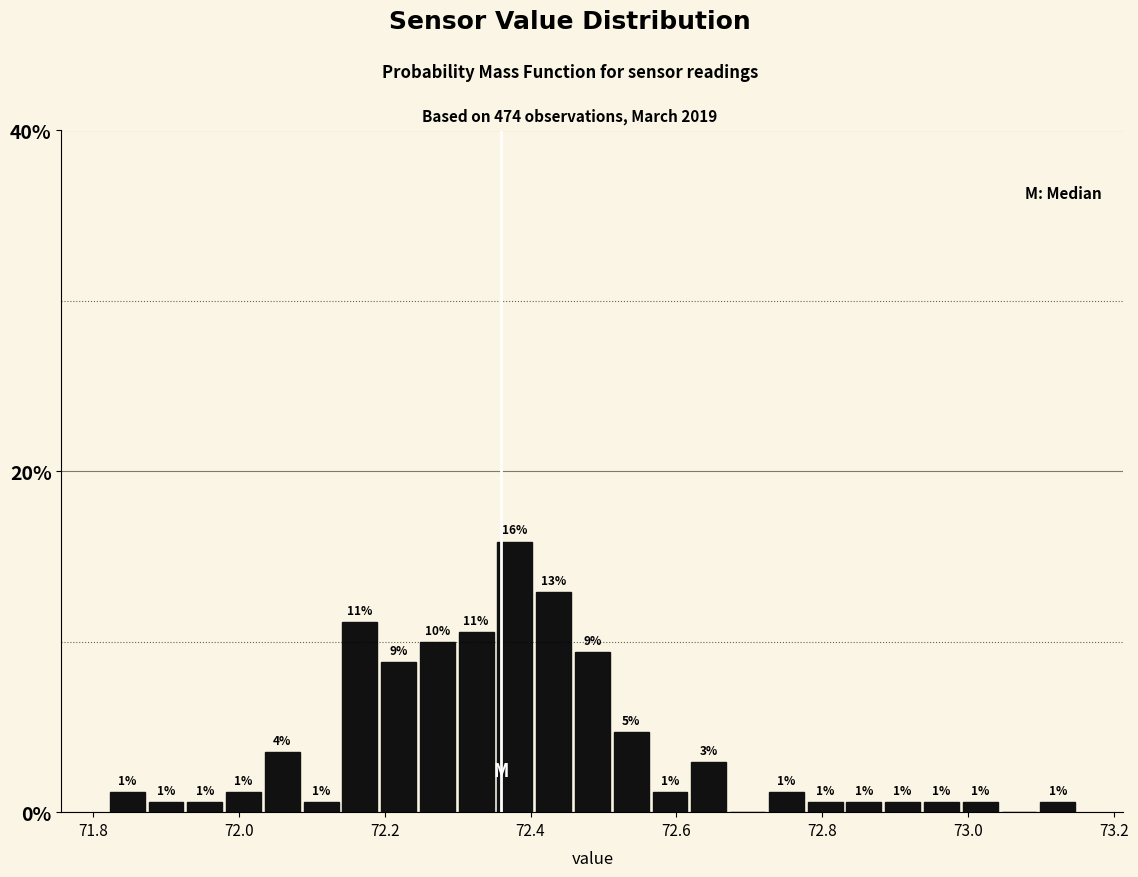

Read against the x-axis, roughly where is the centre of the tallest bar?

72.38